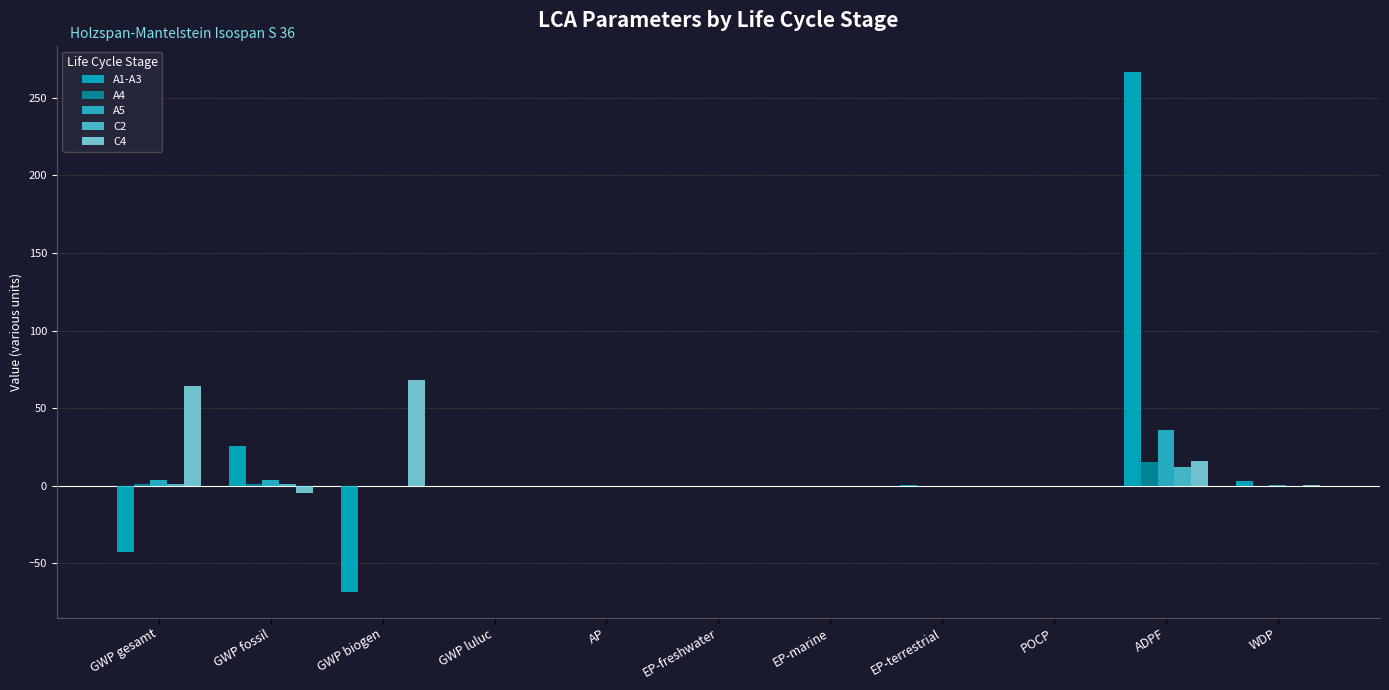

Which category has the highest value across all series?

ADPF